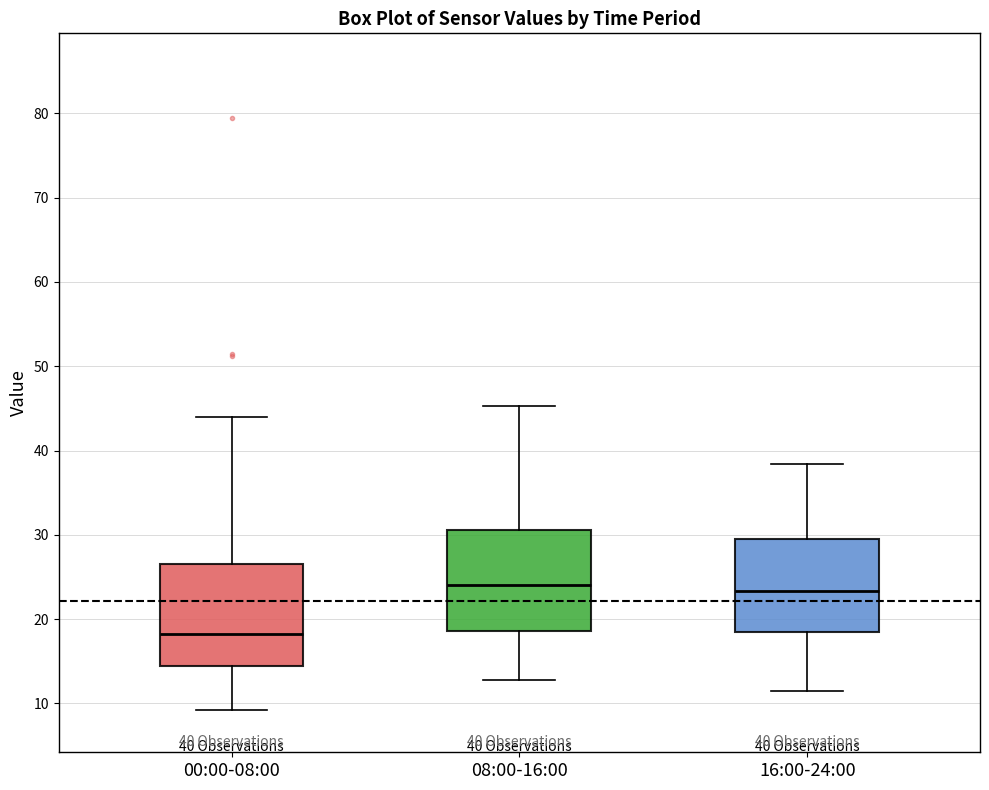

Which box's median line is the lowest?

00:00-08:00